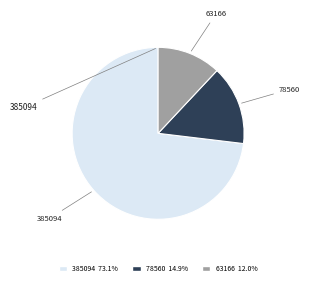

What is the largest slice in the pie chart?

385094